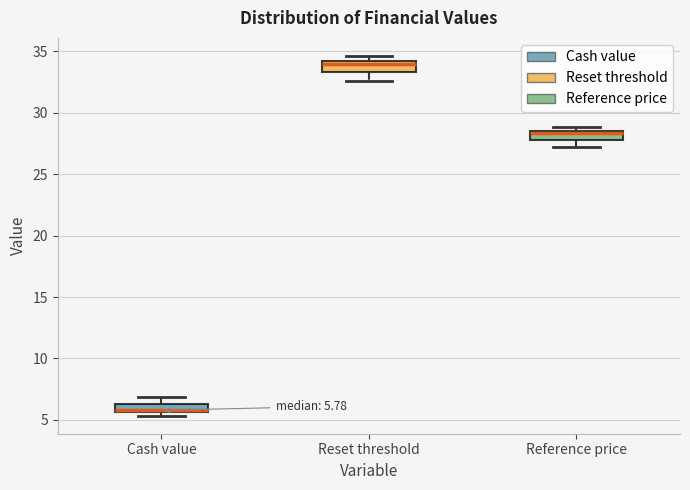

Which box's median line is the lowest?

Cash value